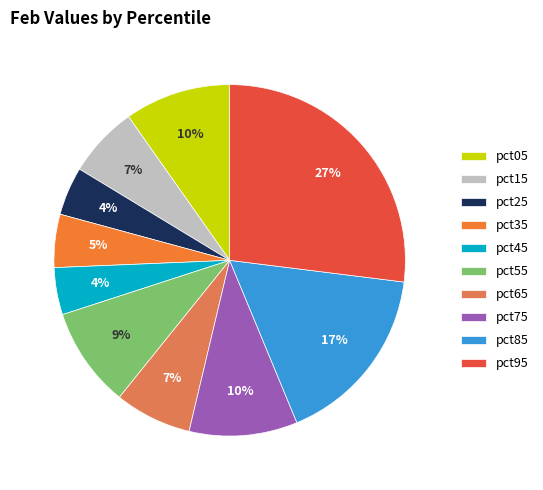

Does pct25 represent more than half of the total?

No